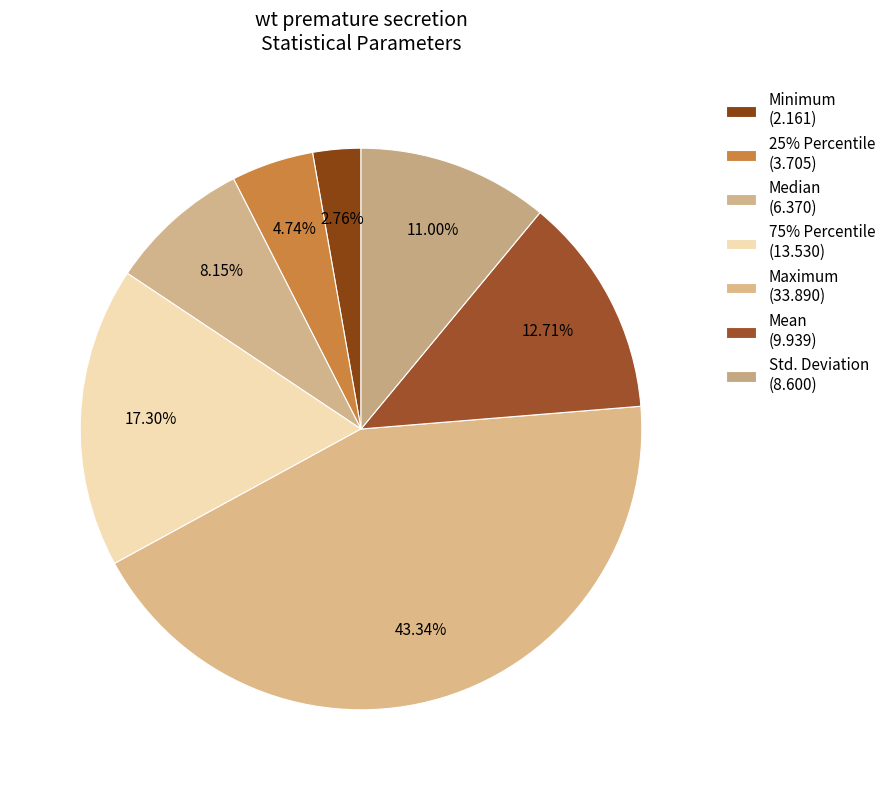

How many slices are in this pie chart?

7